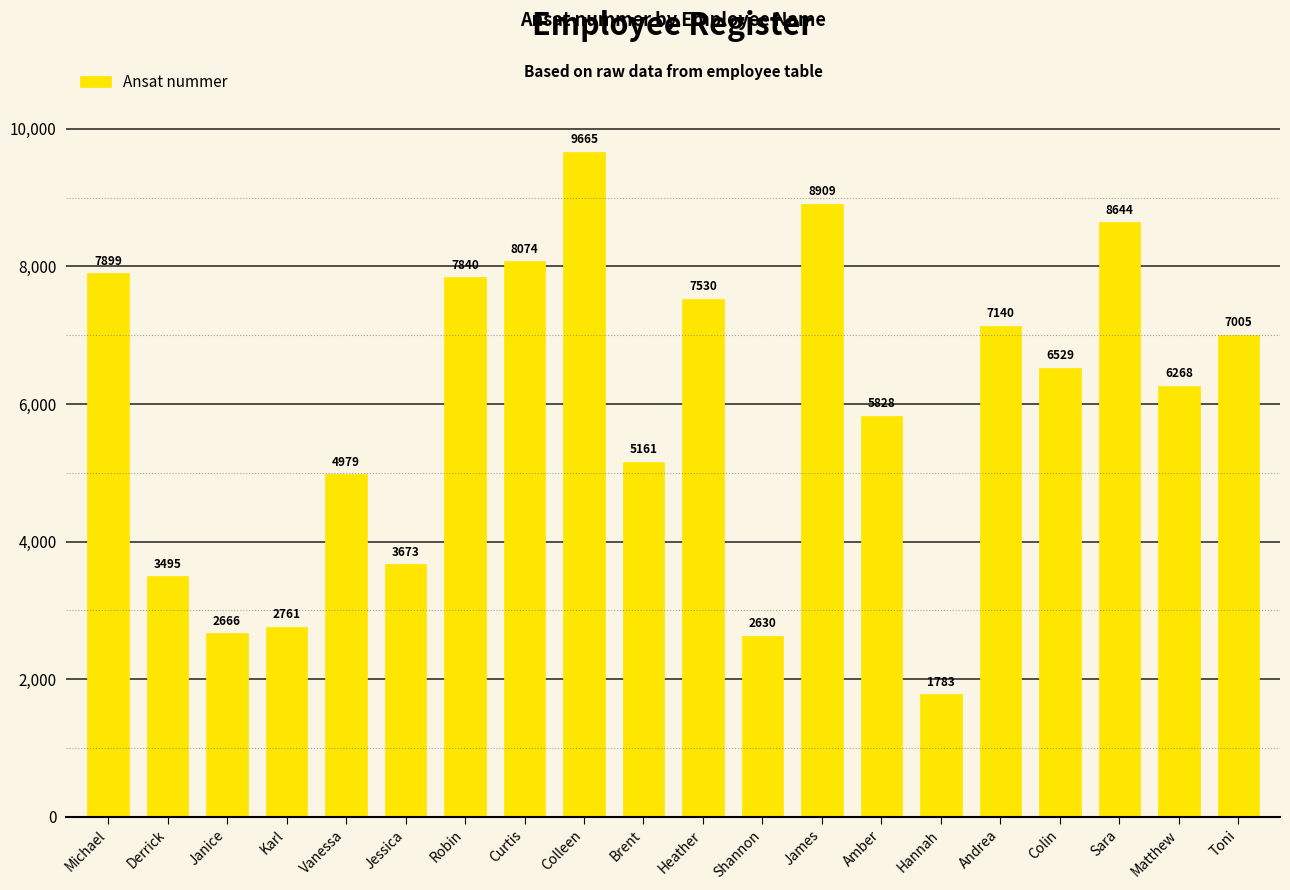

List the labels in order of value, largest first.

Colleen, James, Sara, Curtis, Michael, Robin, Heather, Andrea, Toni, Colin, Matthew, Amber, Brent, Vanessa, Jessica, Derrick, Karl, Janice, Shannon, Hannah